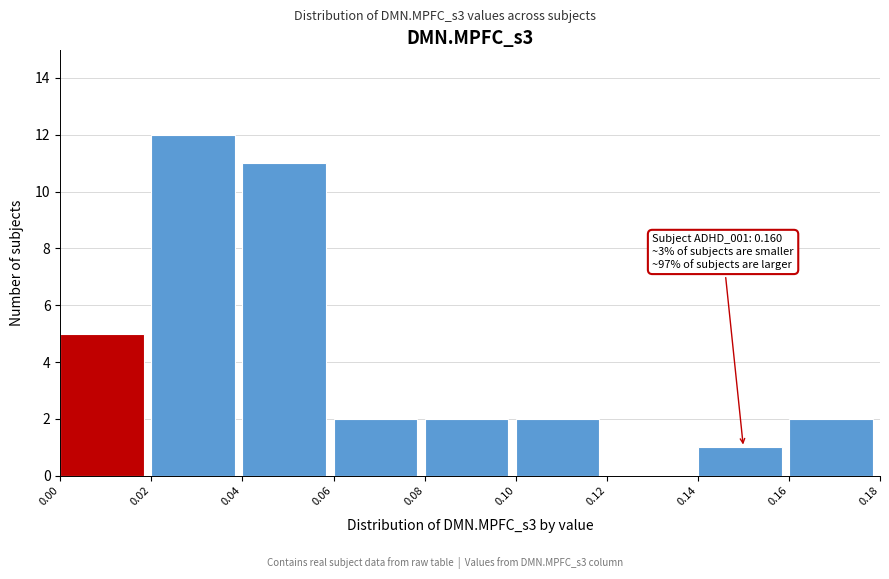

Which range on the x-axis has the tallest bar?

0.02 to 0.04